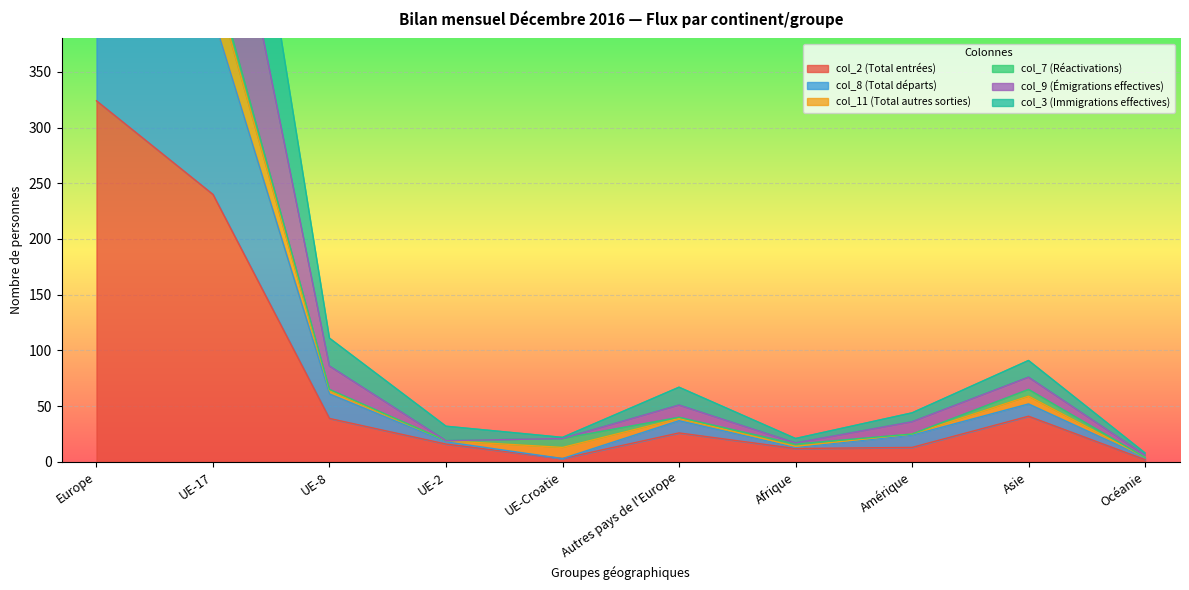

True or false: col_2 (Total entrées) has a value of 26 at Autres pays de l'Europe.

True